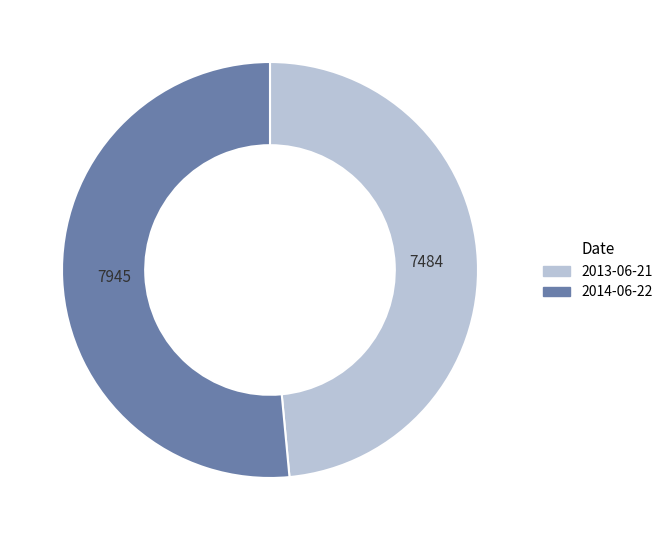

Do 2014-06-22 and 2013-06-21 together represent more than half of the pie?

Yes